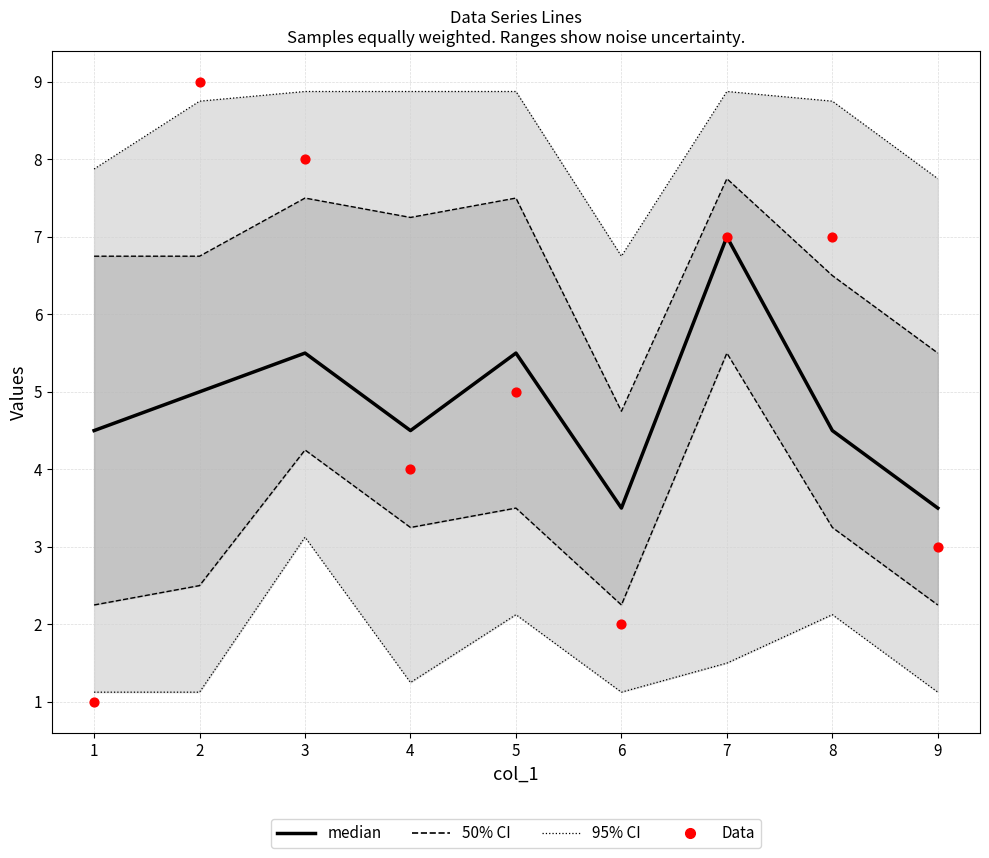

Which series reaches the maximum Y coordinate?

Data